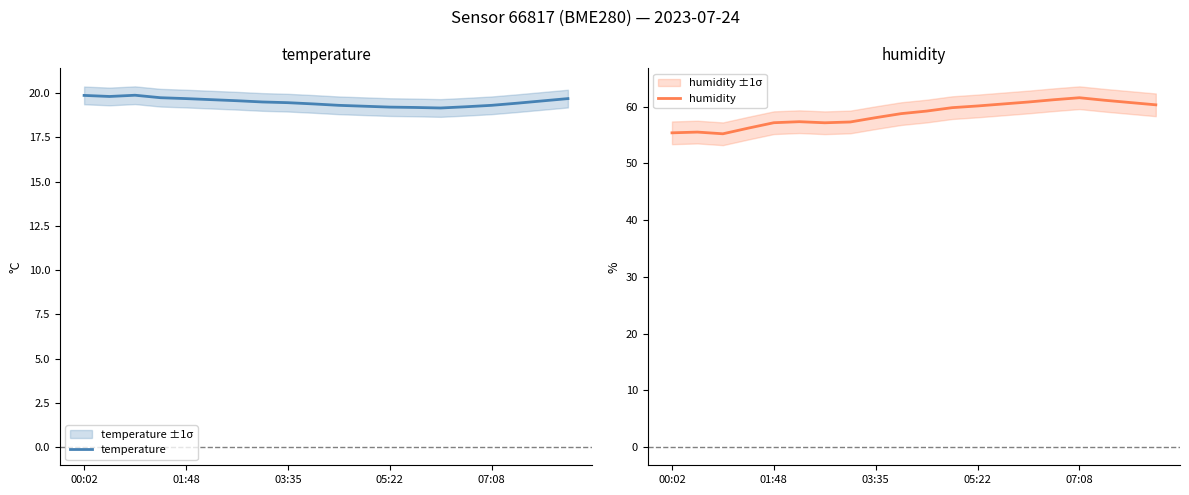

In temperature, how many points are lower than both neighbors (excluding endpoints)?

2